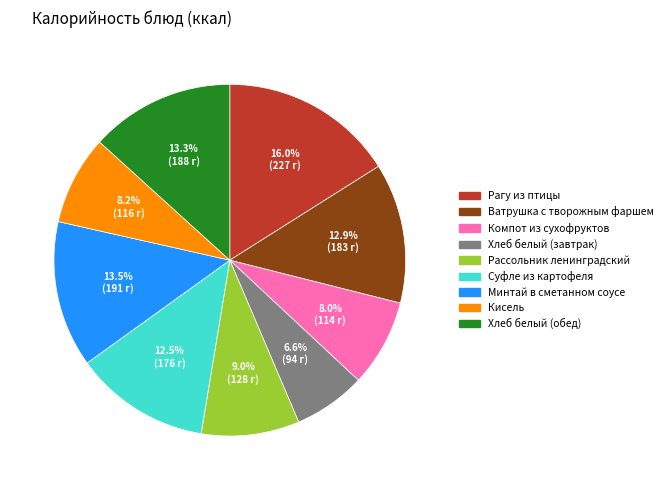

What is the largest slice in the pie chart?

Рагу из птицы